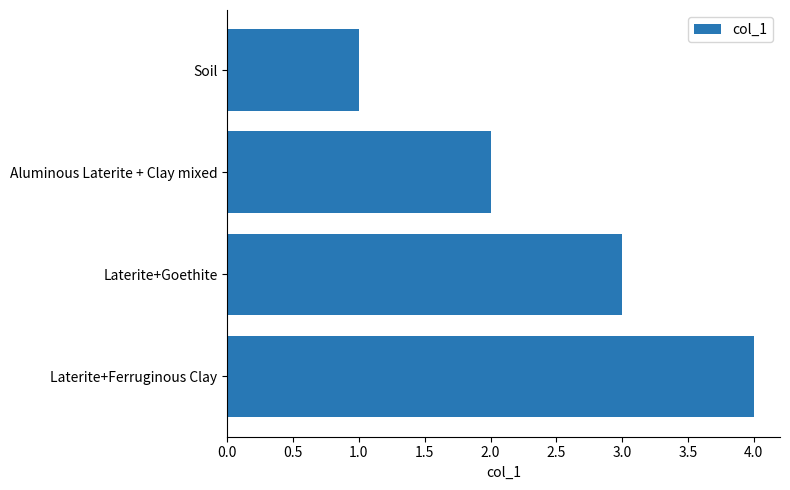

What is the approximate value at Laterite+Goethite?

3